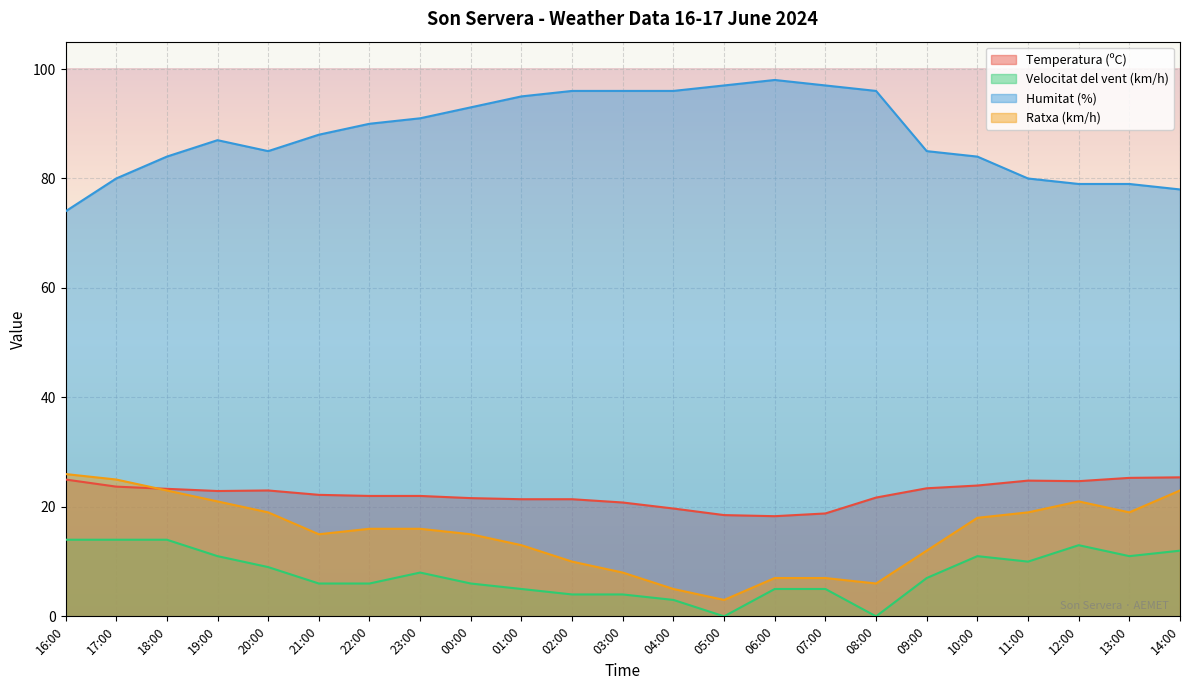

Which series has the largest range (max minus min)?

Humitat (%)